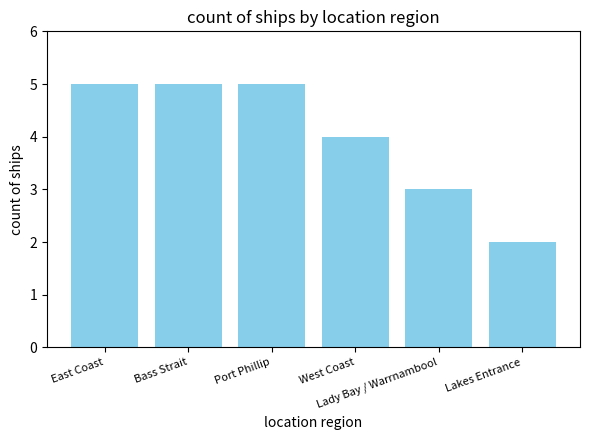

What position from the left is Bass Strait?

2